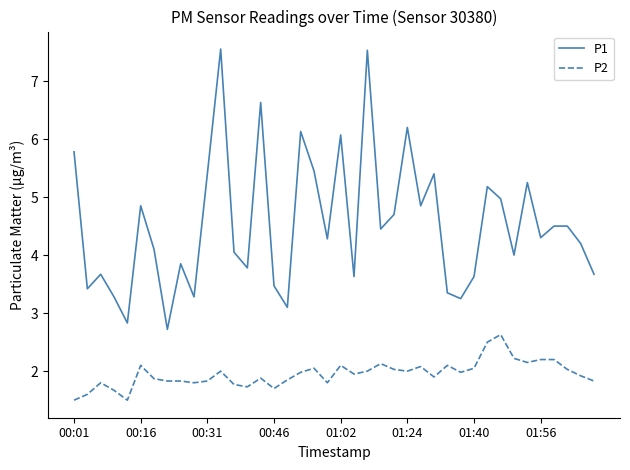

List the series in order of their overall mean, highest first.

P1, P2